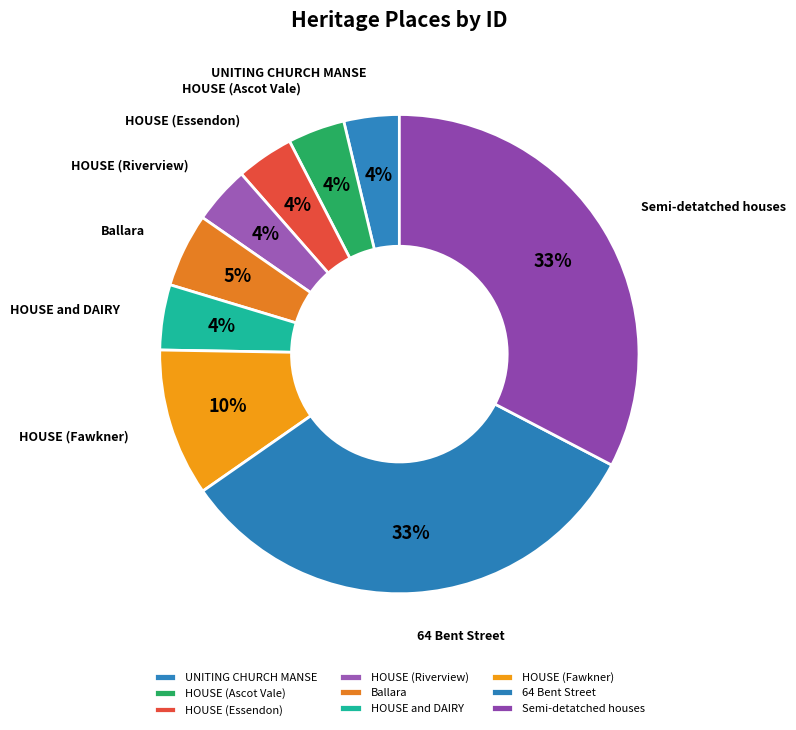

Is there a majority slice in this chart?

No